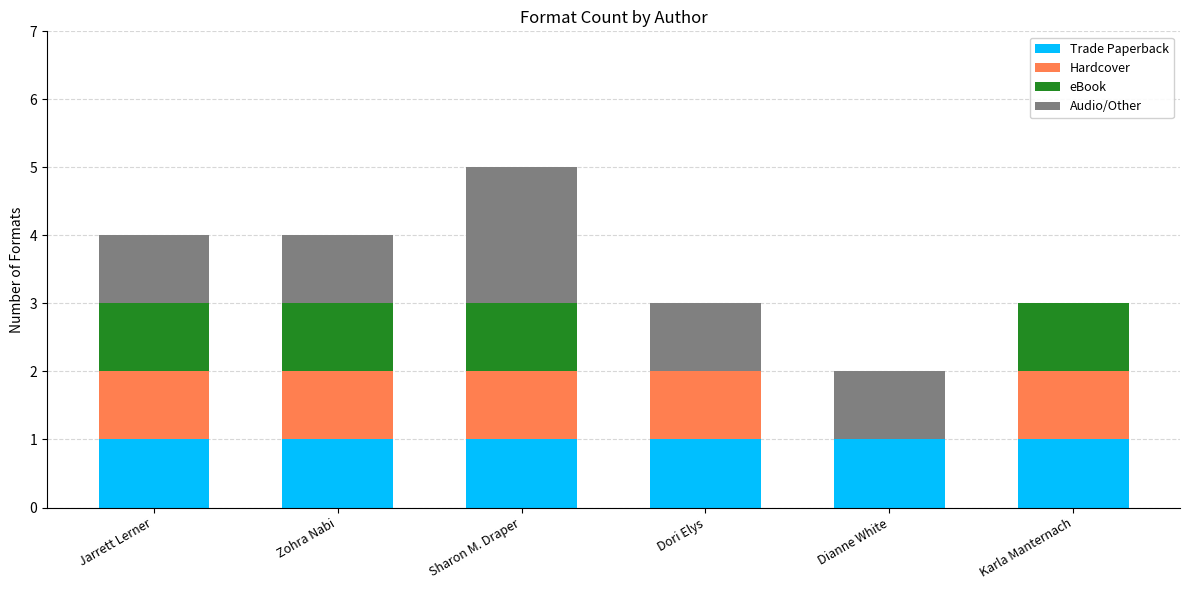

The Trade Paperback series shows 1 at Sharon M. Draper. True or false?

True